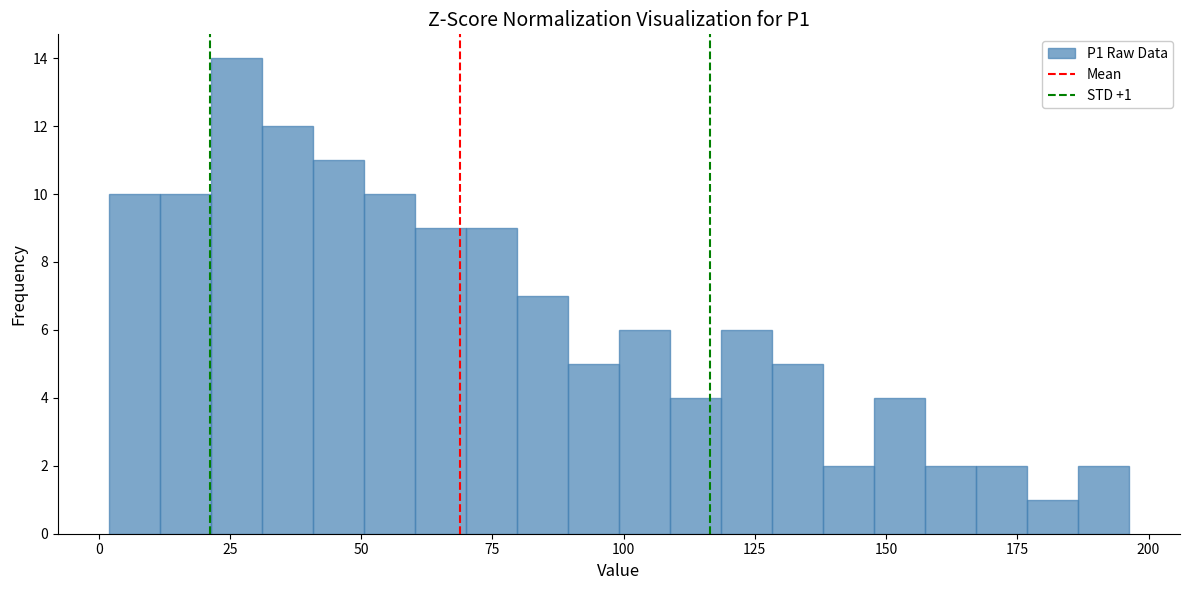

Read against the x-axis, roughly where is the centre of the tallest bar?

25